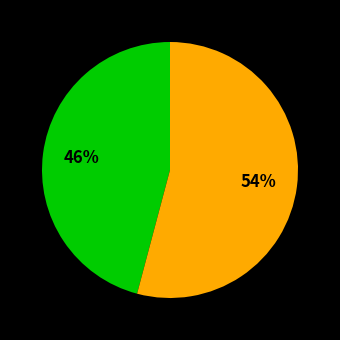

Does any single category account for the majority?

Yes